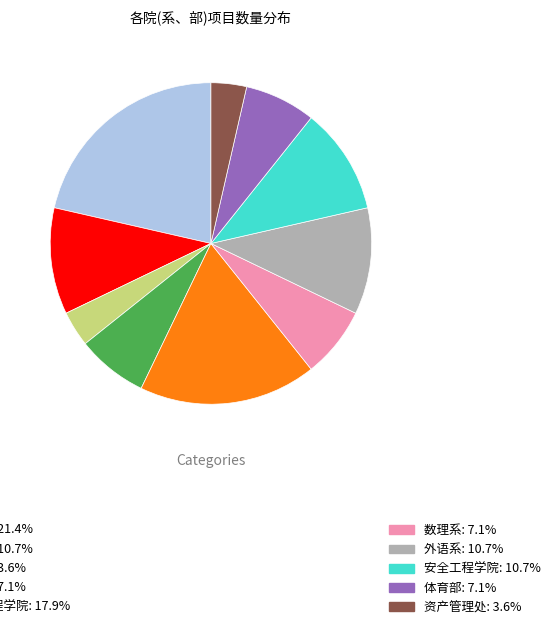

Is there a majority slice in this chart?

No